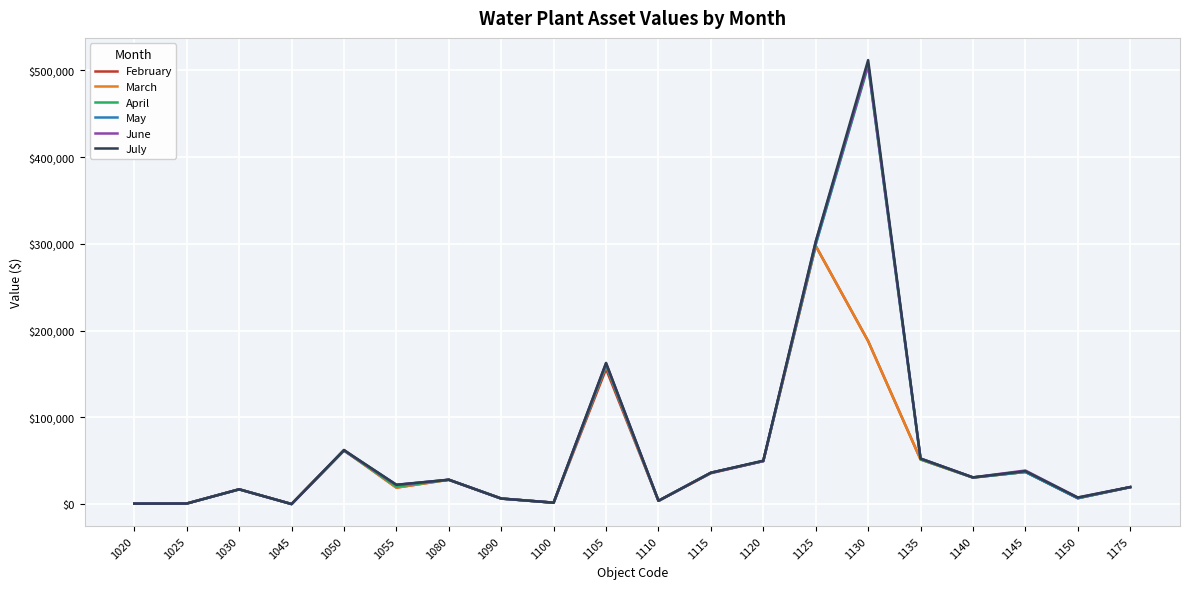

At which category is the sum across all series the highest?

1130